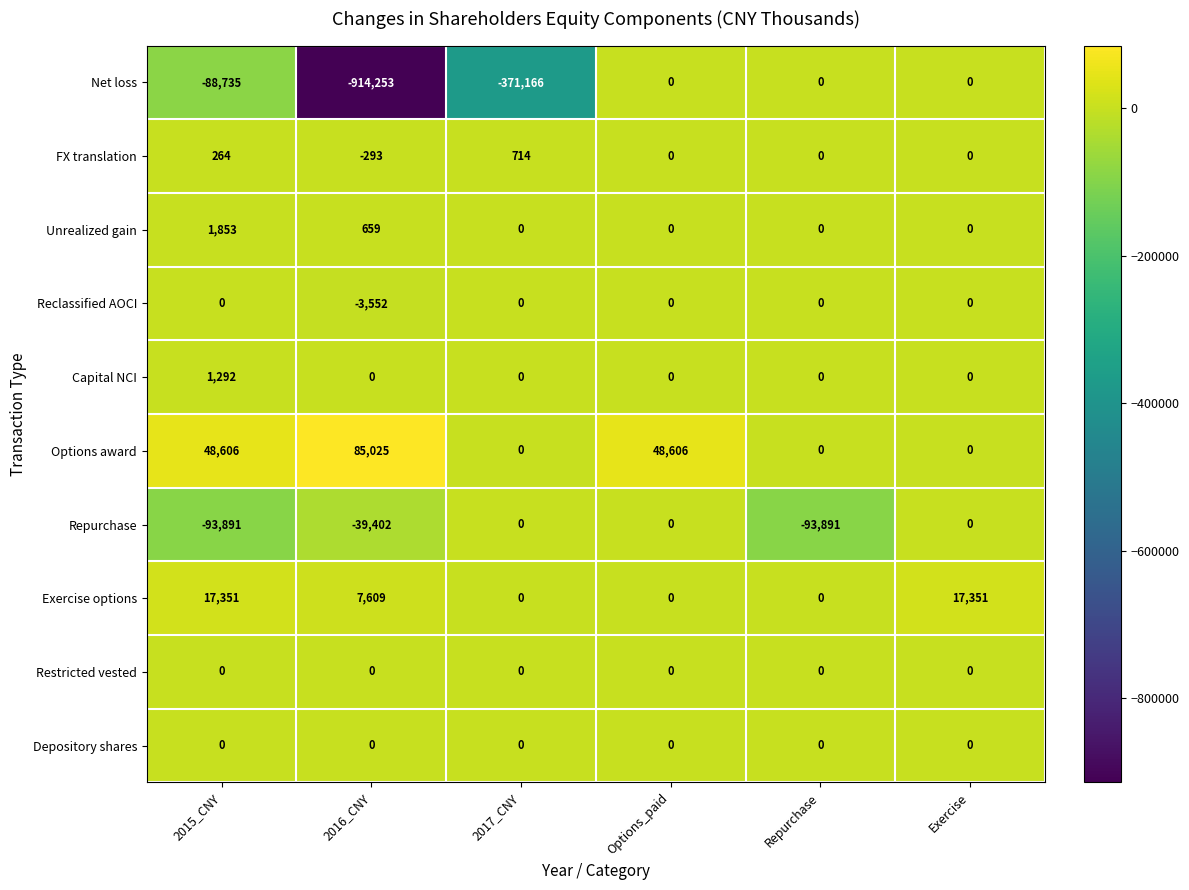

Which series has the widest spread of values?

Net loss